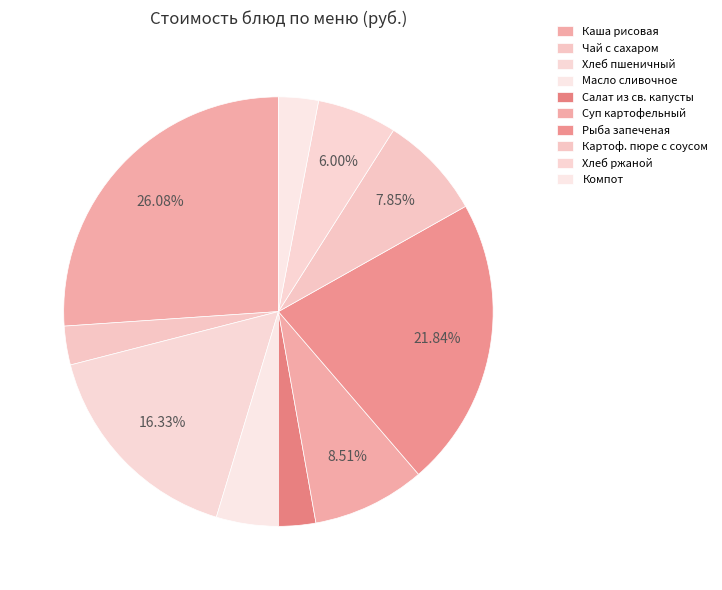

How many slices are in this pie chart?

10